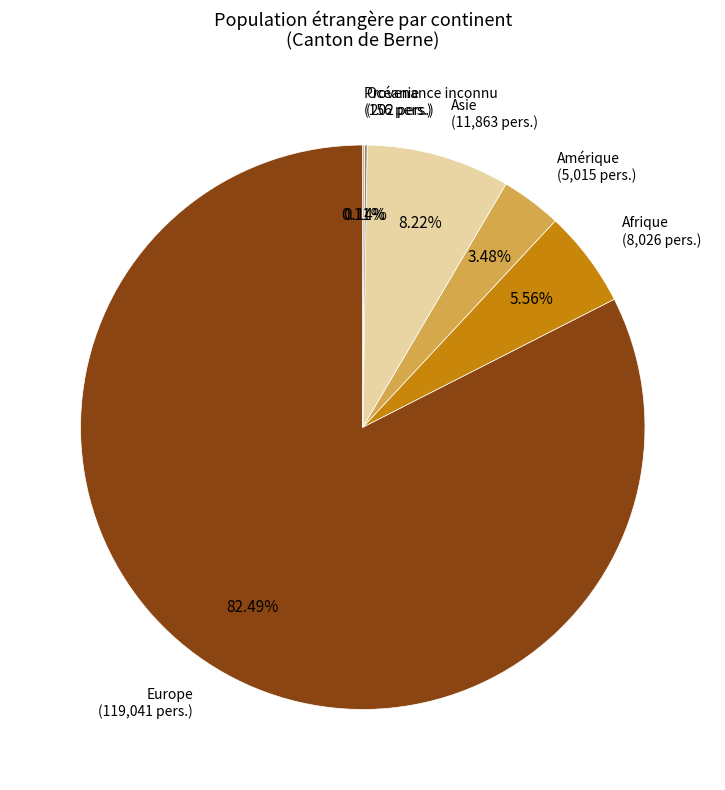

Does Amérique account for over 50% of the chart?

No